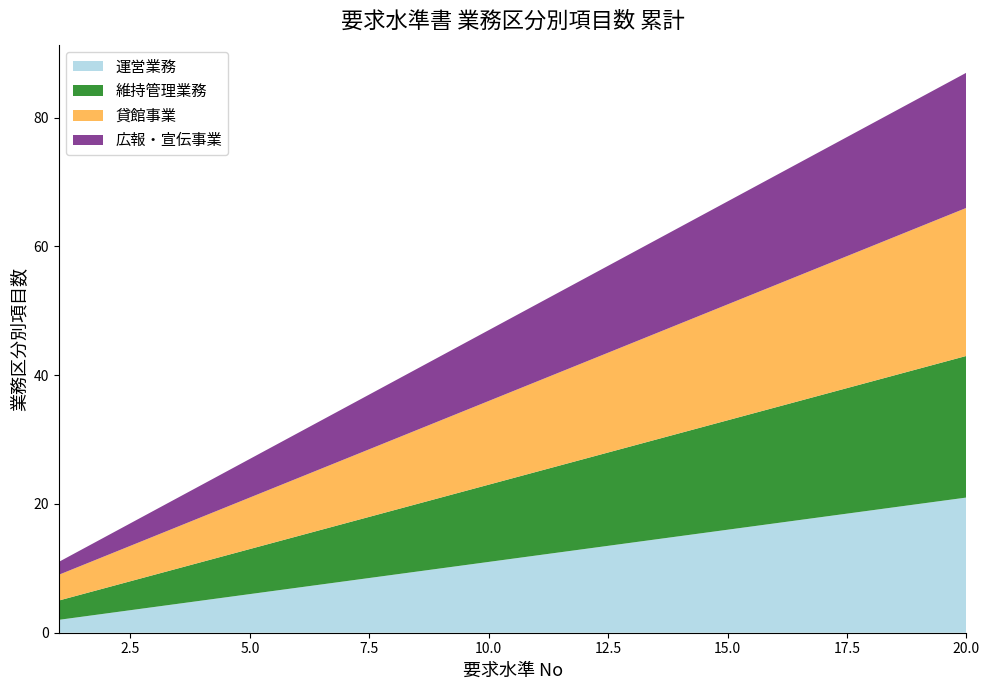

Reading left to right, extract all data points from this chart.

運営業務: 2	3	4	5	6	7	8	9	10	11	12	13	14	15	16	17	18	19	20	21
維持管理業務: 3	4	5	6	7	8	9	10	11	12	13	14	15	16	17	18	19	20	21	22
貸館事業: 4	5	6	7	8	9	10	11	12	13	14	15	16	17	18	19	20	21	22	23
広報・宣伝事業: 2	3	4	5	6	7	8	9	10	11	12	13	14	15	16	17	18	19	20	21